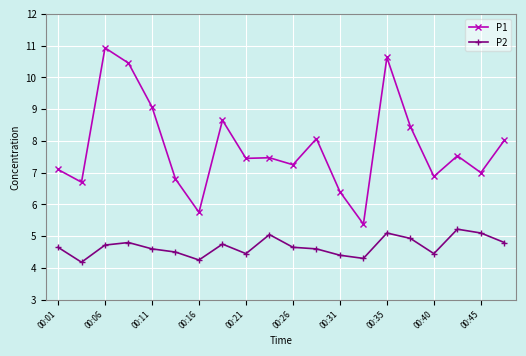

Which series has the largest total across all categories?

P1